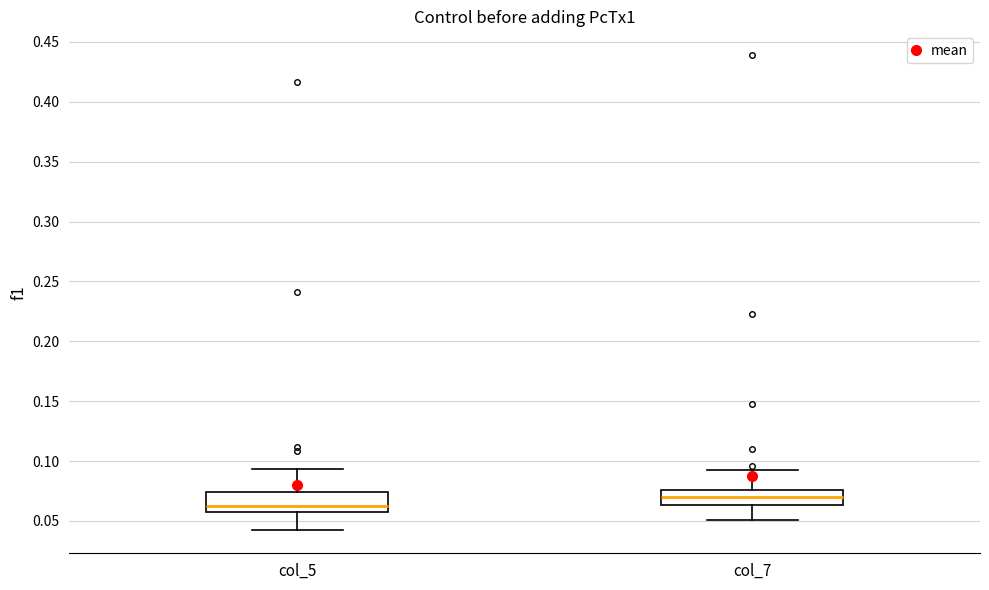

Where is the lower edge of the box for col_7 on the y-axis? The values are not printed on the chart, so give them approximately, as read against the axis.

0.065